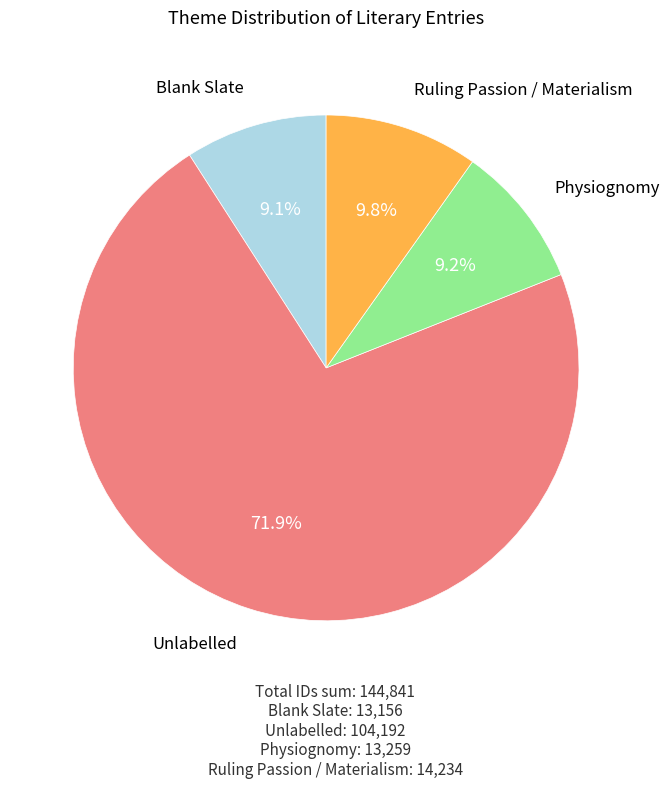

What is the largest slice in the pie chart?

Unlabelled